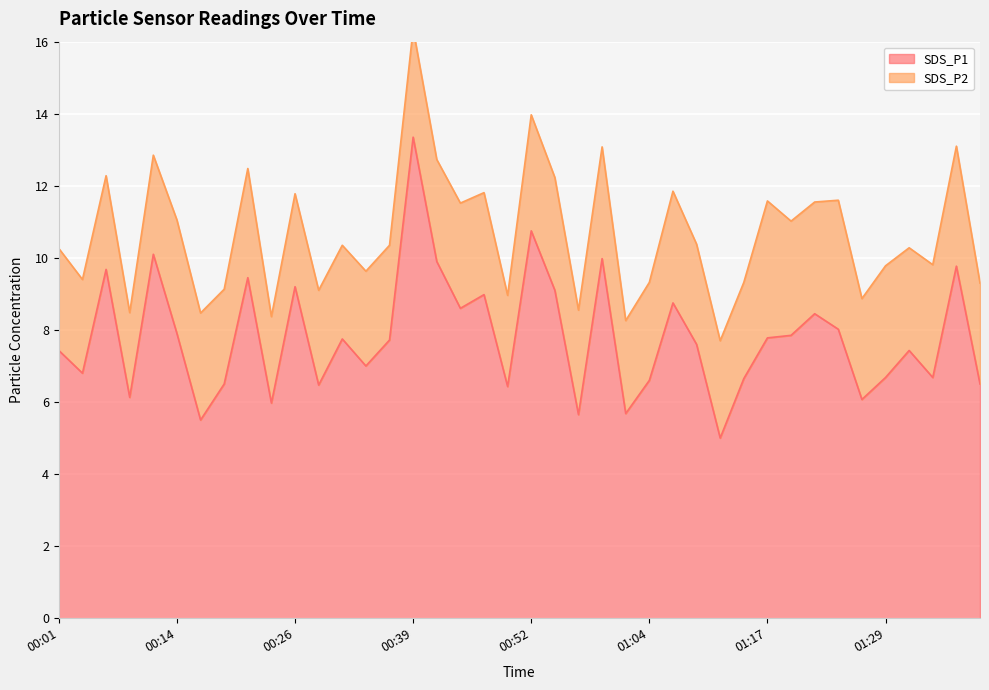

What is the ratio of the value at 00:09 to the value at 00:31?

0.8